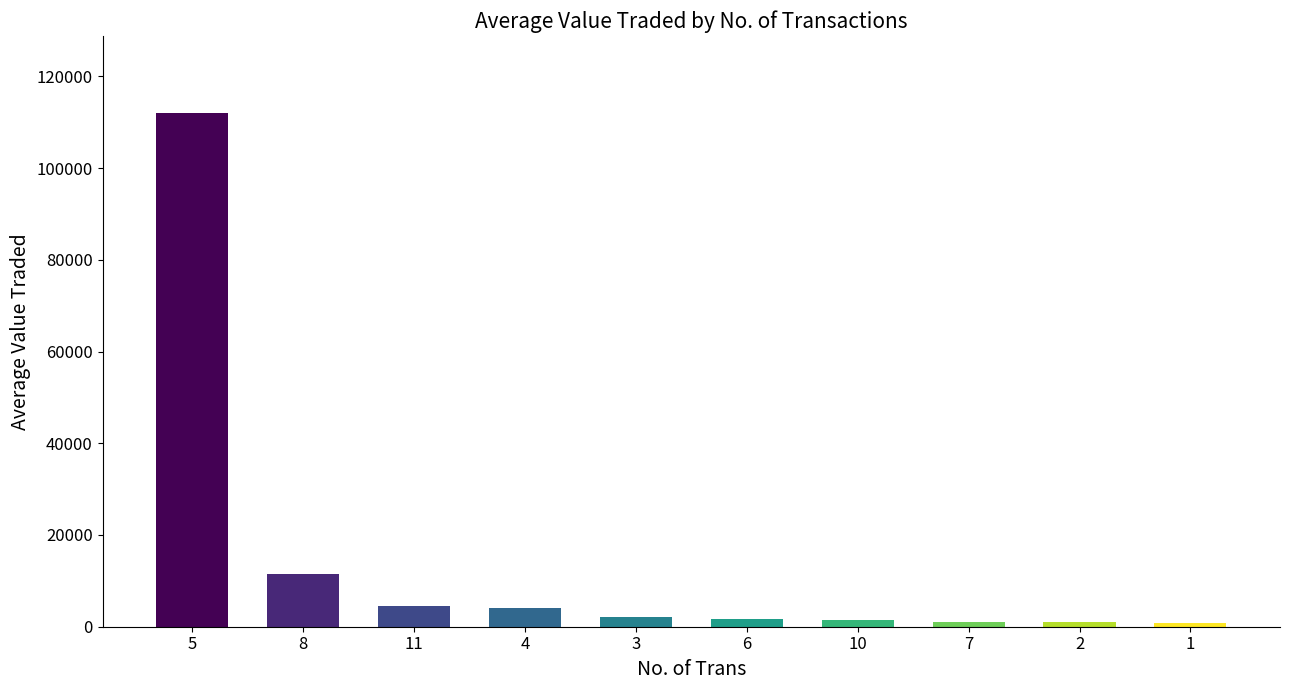

Is it true that the value at 8 is 11408.0?

True